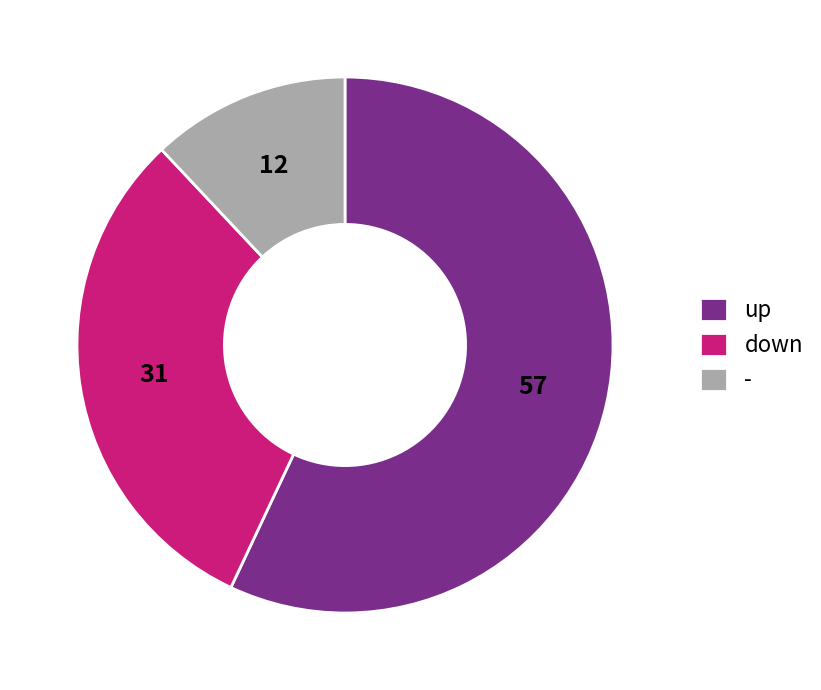

Is the sum of up and - greater than half?

Yes